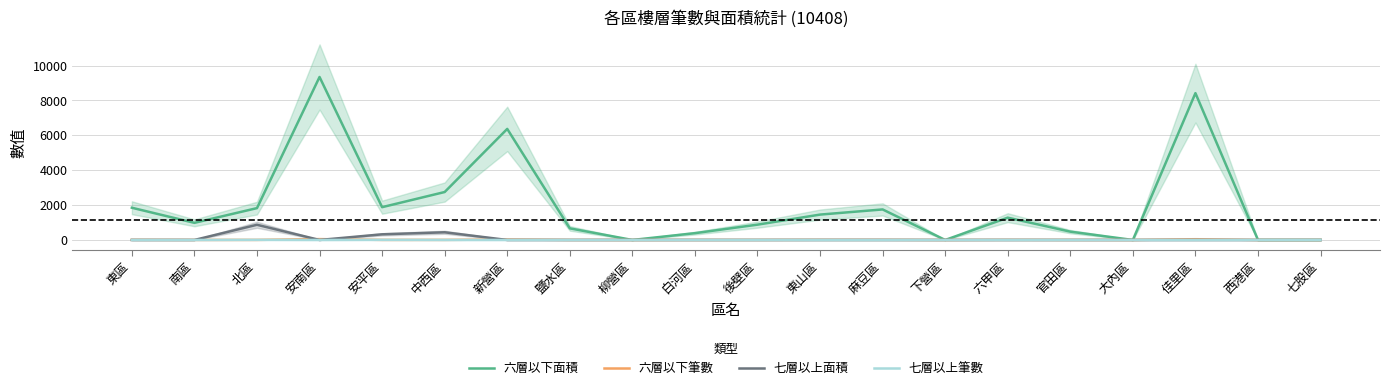

Rank the categories by 七層以上面積 value from highest to lowest.

北區, 中西區, 安平區, 東區, 南區, 安南區, 新營區, 鹽水區, 柳營區, 白河區, 後壁區, 東山區, 麻豆區, 下營區, 六甲區, 官田區, 大內區, 佳里區, 西港區, 七股區